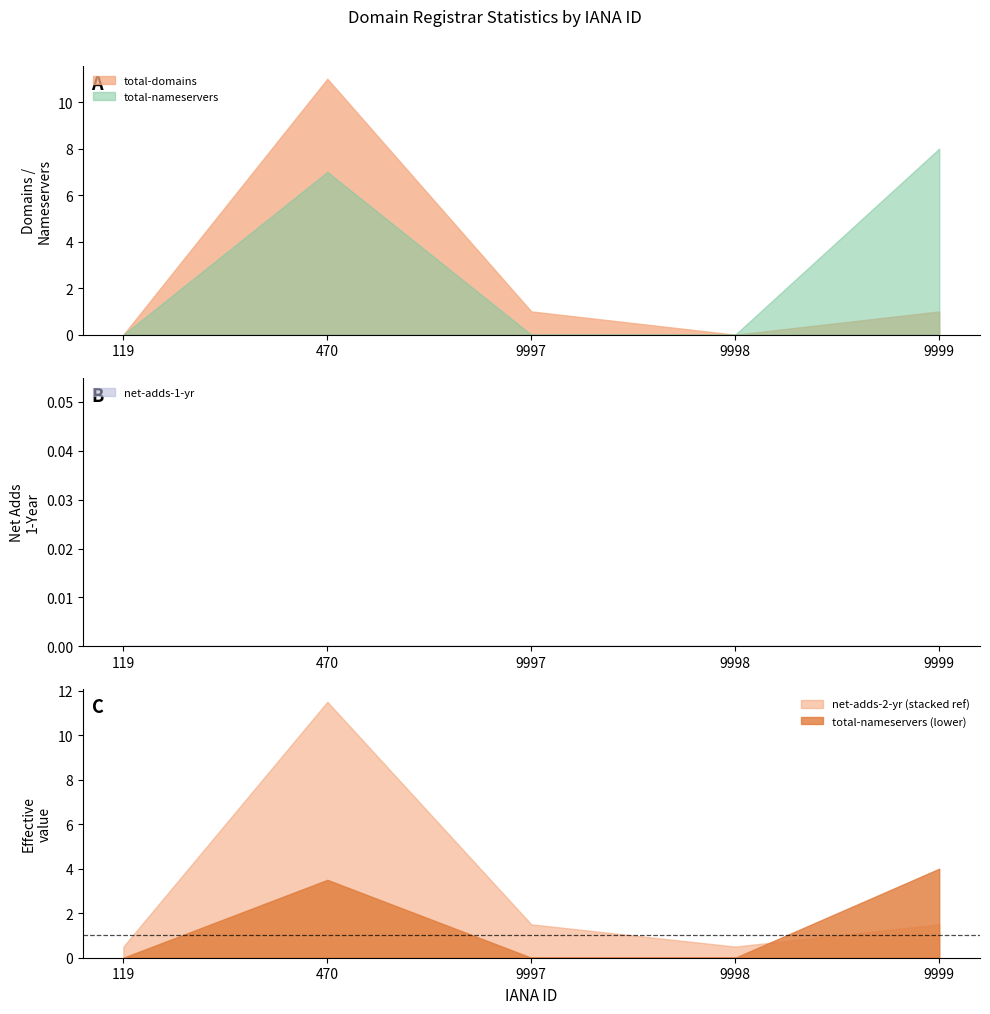

True or false: net-adds-2-yr and net-adds-1-yr cross at least once.

False